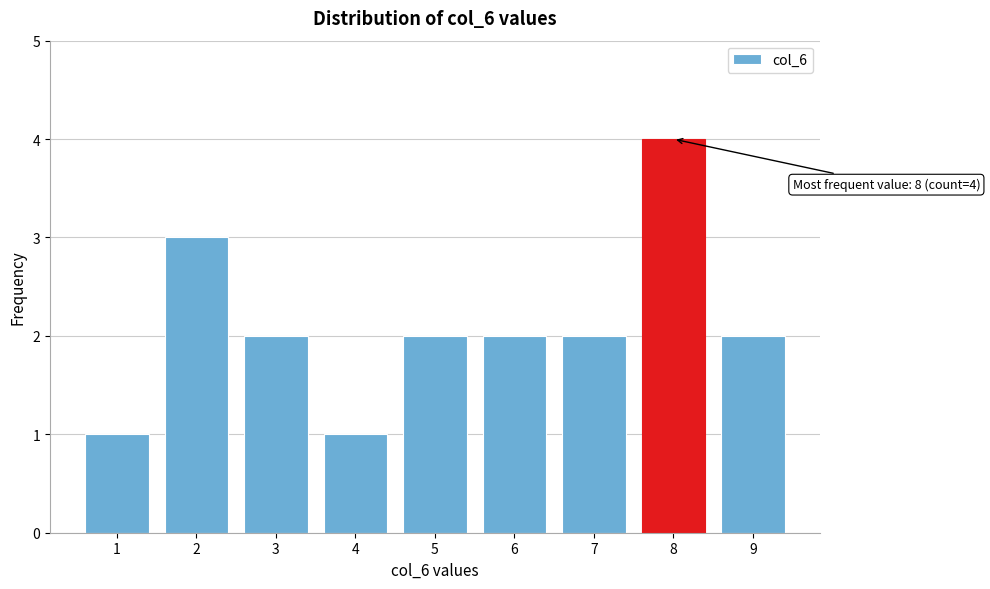

Reading left to right, what are all the values shown in this chart?

1=1	2=3	3=2	4=1	5=2	6=2	7=2	8=4	9=2